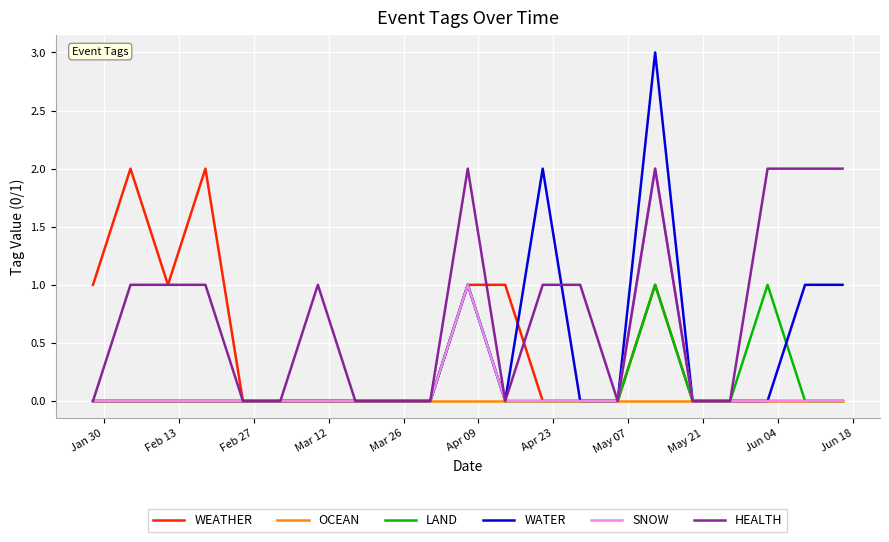

What is the greatest value displayed?

3